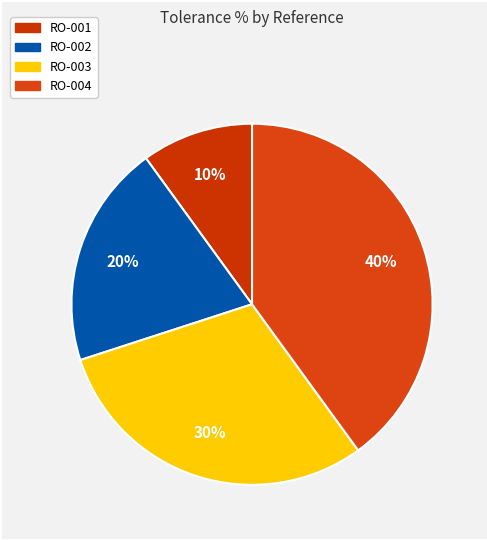

Is it true that RO-003 is 30% of the pie?

True